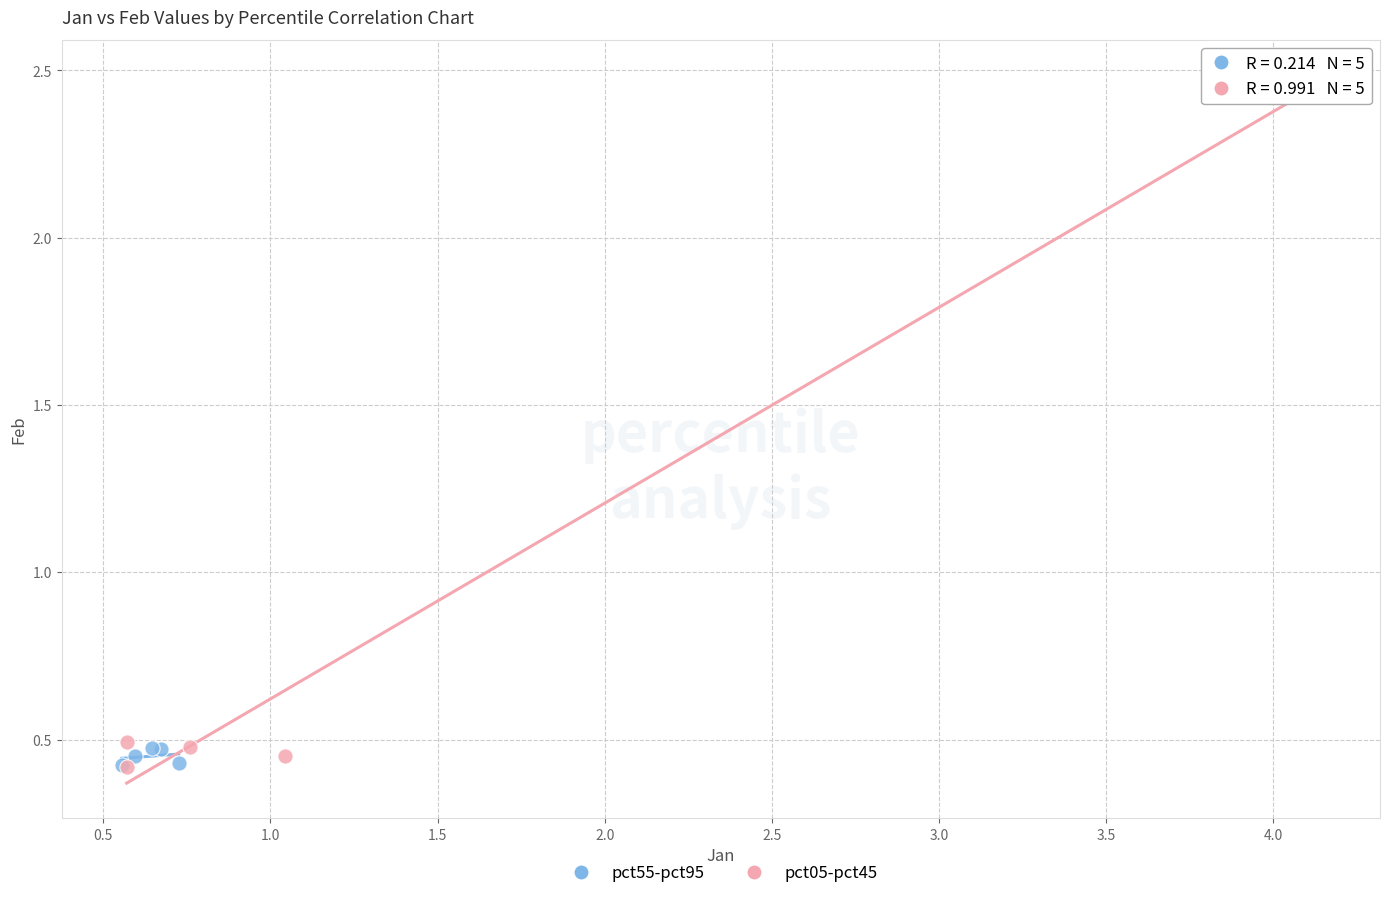

Which series contains the highest Y value?

pct05-pct45